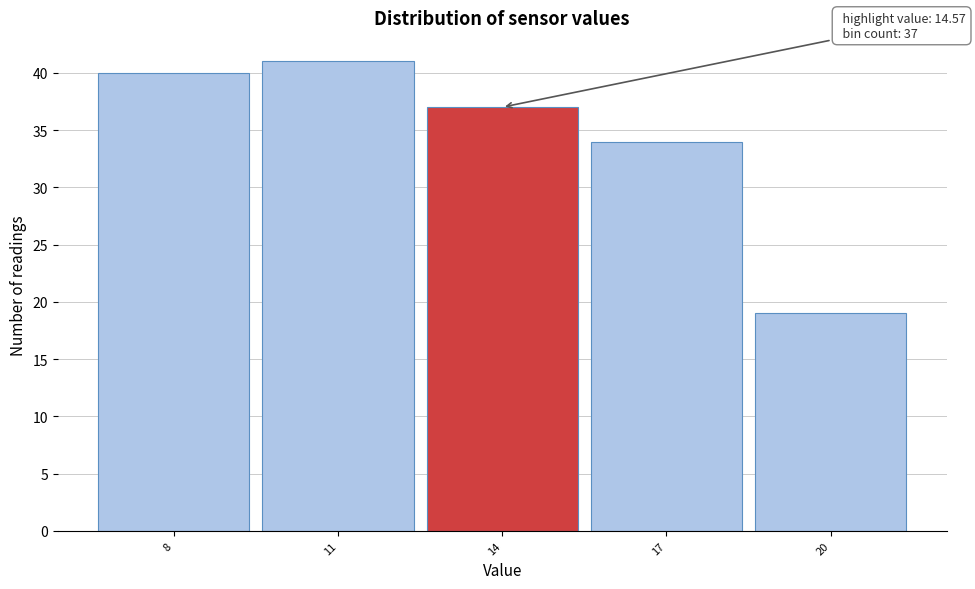

Reading left to right, what are all the values shown in this chart?

8=40	11=41	14=37	17=34	20=19